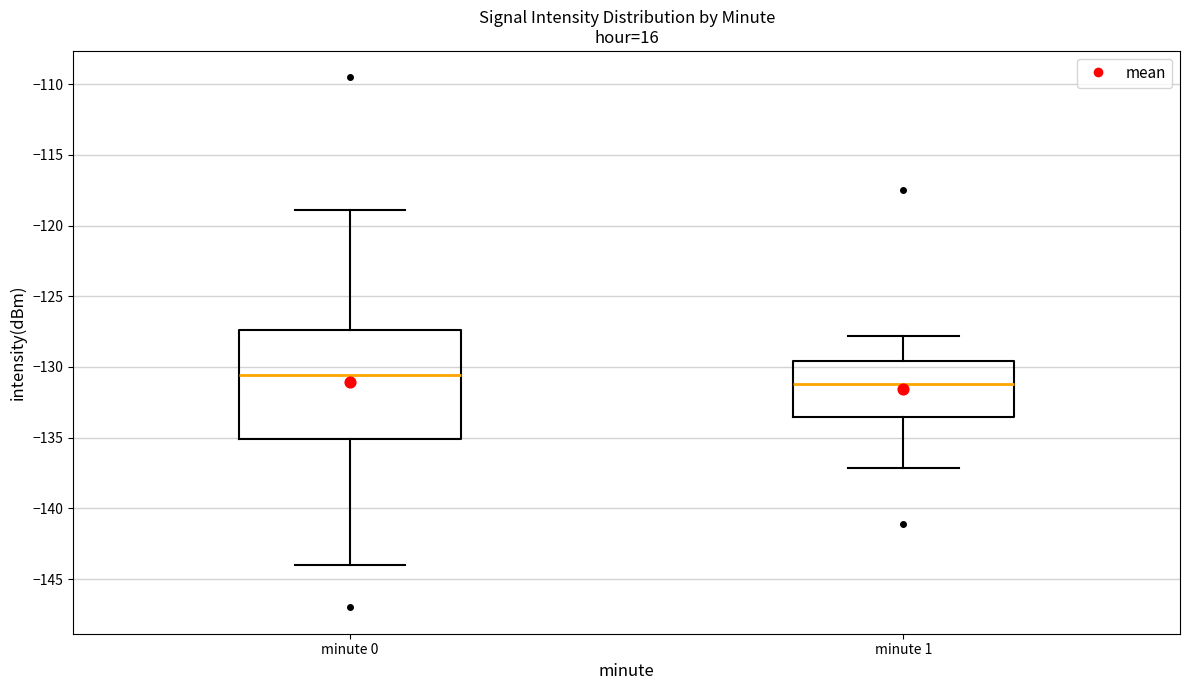

Reading left to right, read every box against the y-axis: the position of its median line, the range the box covers, and the ends of its whiskers. The values are not printed on the chart, so give them approximately, as read against the axis.

minute 0: median -130.5, box -135.0 to -127.5, whiskers -144.0 to -119.0
minute 1: median -131.0, box -133.5 to -129.5, whiskers -137.0 to -128.0